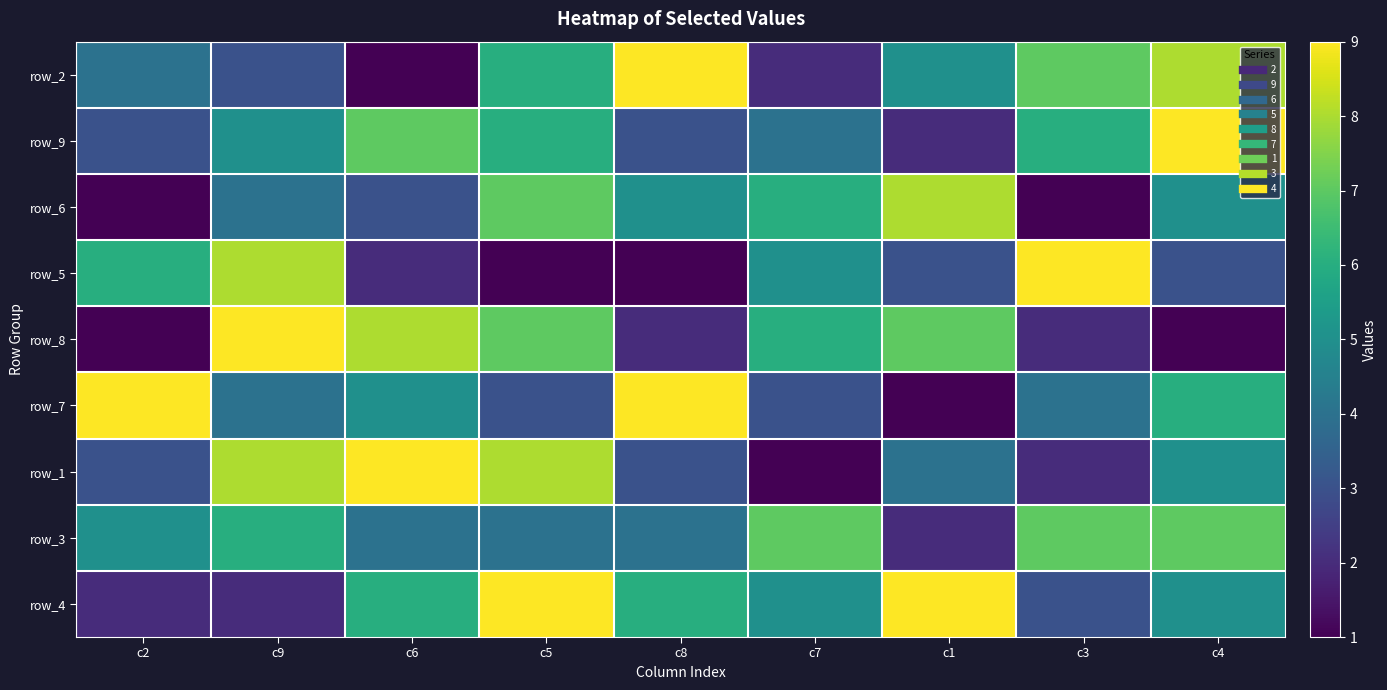

At which category is the sum across all series the highest?

c5